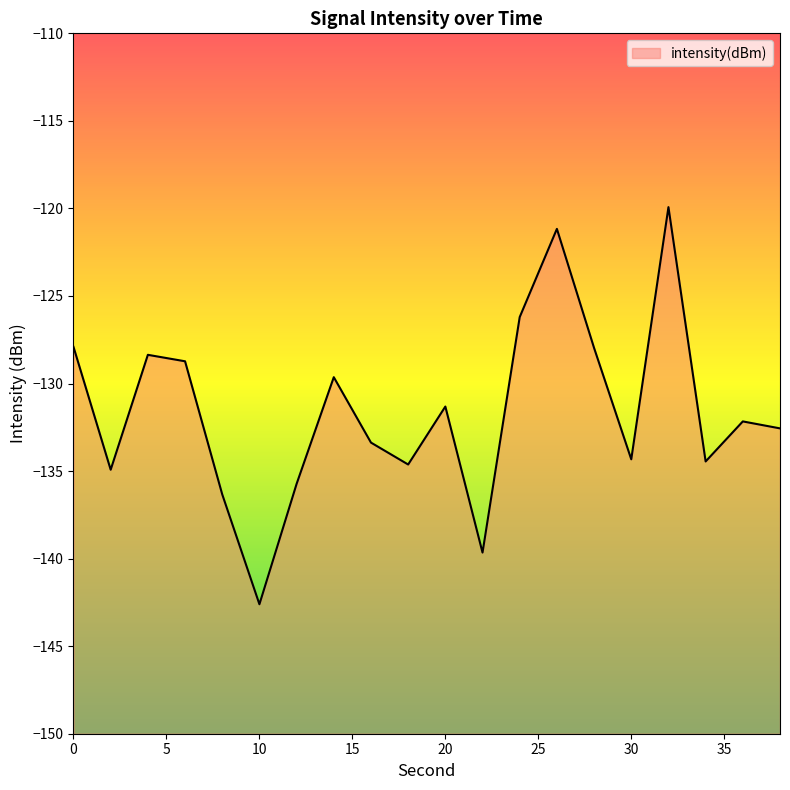

How many lines are shown in the chart?

1